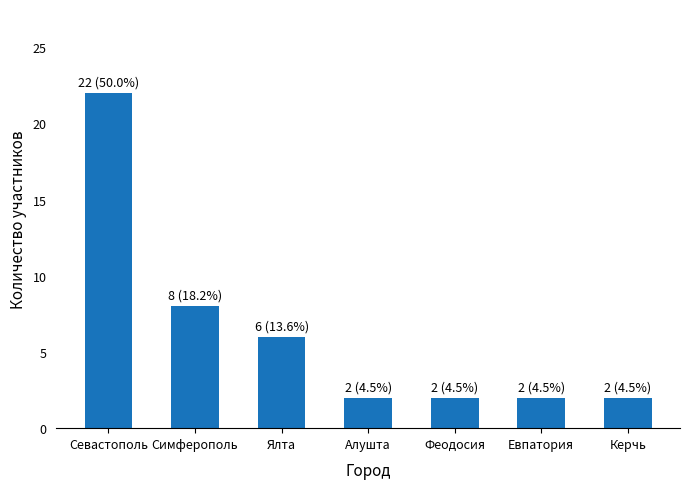

The chart shows a value of 6 at Ялта. True or false?

True